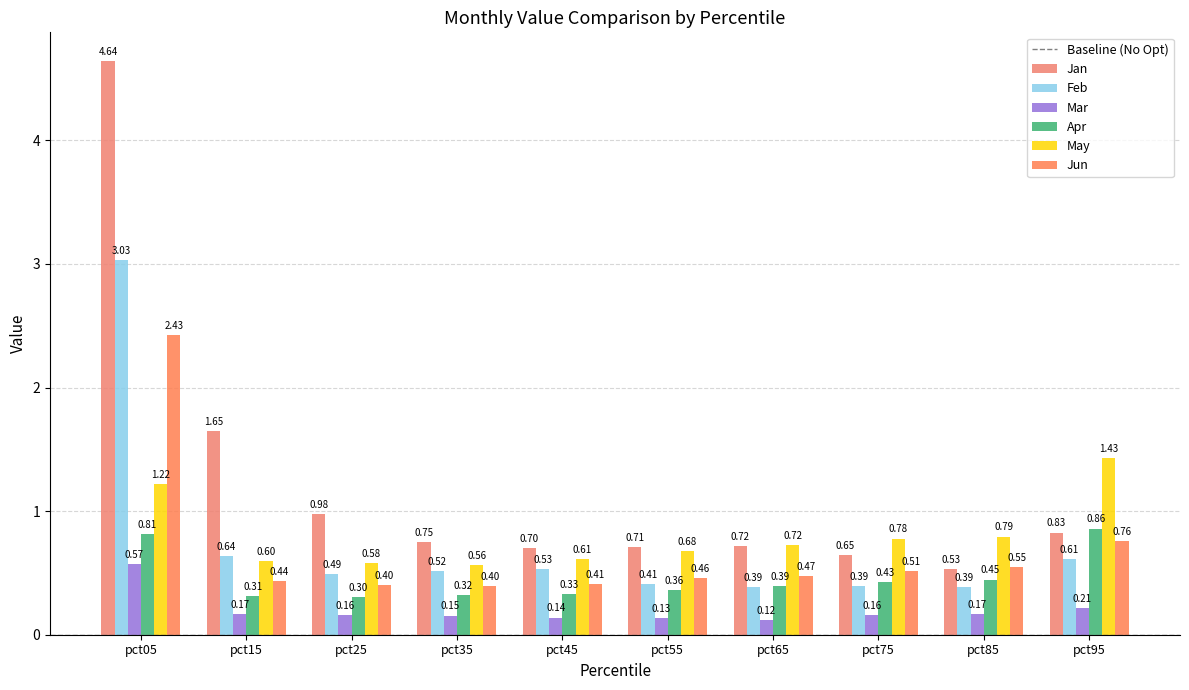

Reading left to right, list all the values displayed in this chart.

Jan: 4.6	1.6	1.0	0.8	0.7	0.7	0.7	0.6	0.5	0.8
Feb: 3.0	0.6	0.5	0.5	0.5	0.4	0.4	0.4	0.4	0.6
Mar: 0.6	0.2	0.2	0.2	0.1	0.1	0.1	0.2	0.2	0.2
Apr: 0.8	0.3	0.3	0.3	0.3	0.4	0.4	0.4	0.4	0.9
May: 1.2	0.6	0.6	0.6	0.6	0.7	0.7	0.8	0.8	1.4
Jun: 2.4	0.4	0.4	0.4	0.4	0.5	0.5	0.5	0.5	0.8